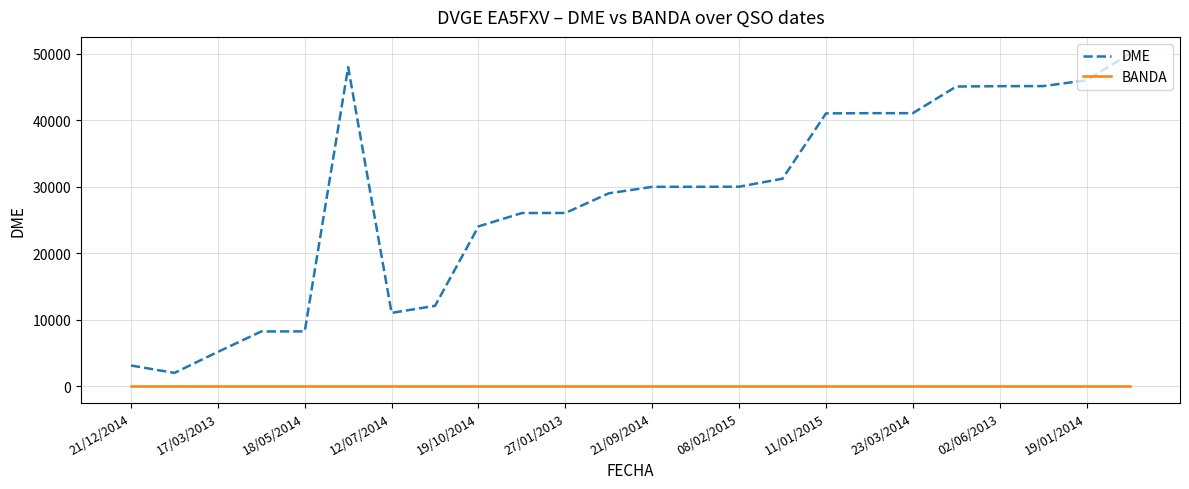

True or false: DME and BANDA cross at least once.

False